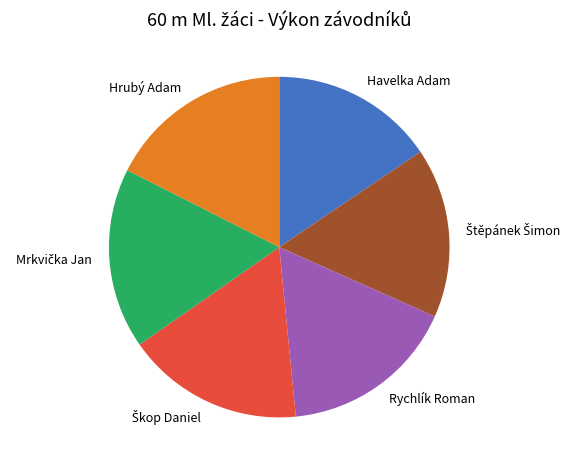

Which has a higher value, Hrubý Adam or Havelka Adam?

Hrubý Adam